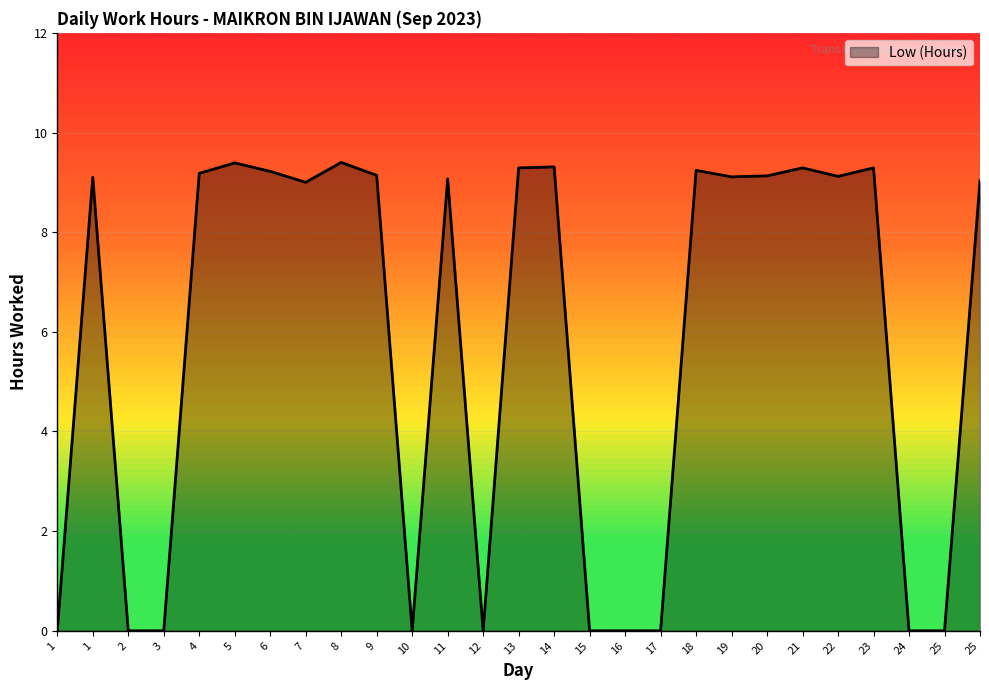

Reading left to right, extract all data points from this chart.

1=0.0	1=9.1	2=0.0	3=0.0	4=9.2	5=9.4	6=9.2	7=9.0	8=9.4	9=9.1	10=0.0	11=9.1	12=0.0	13=9.3	14=9.3	15=0.0	16=0.0	17=0.0	18=9.2	19=9.1	20=9.1	21=9.3	22=9.1	23=9.3	24=0.0	25=0.0	25=9.0